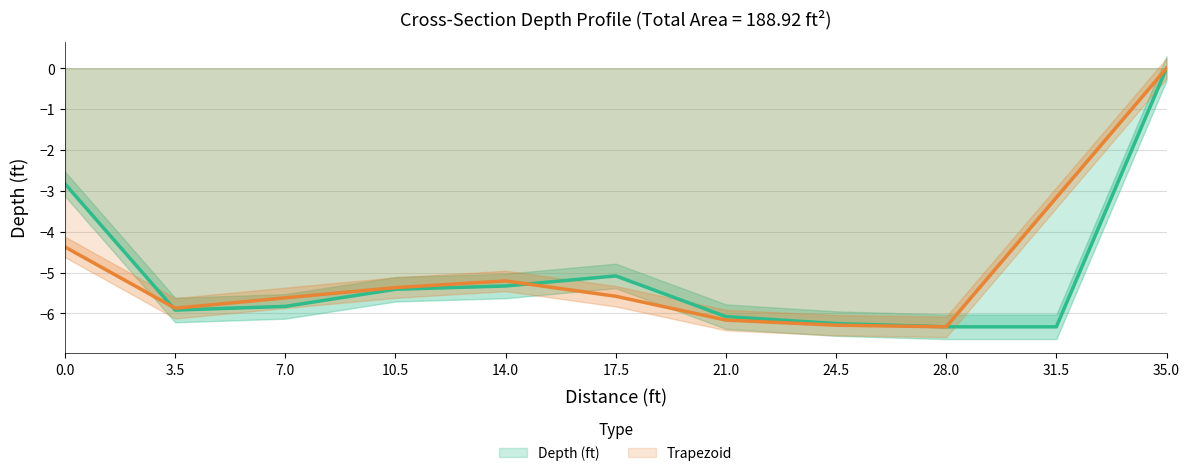

At which label does Depth (ft) reach its minimum?

28